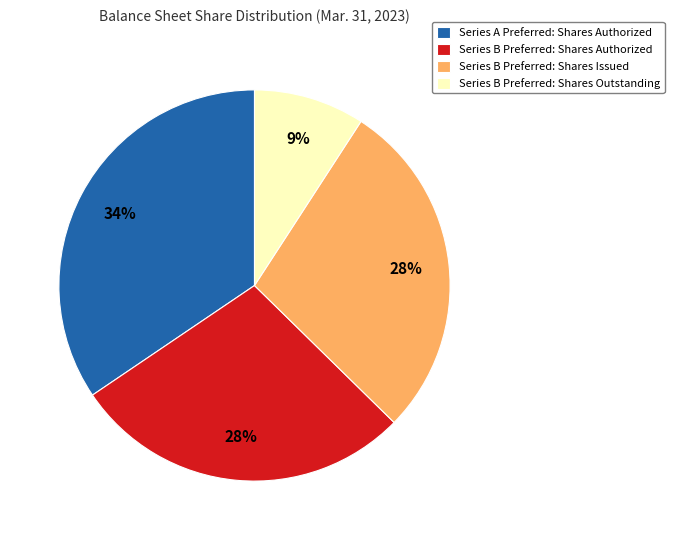

Which slice is the largest?

Series A Preferred: Shares Authorized